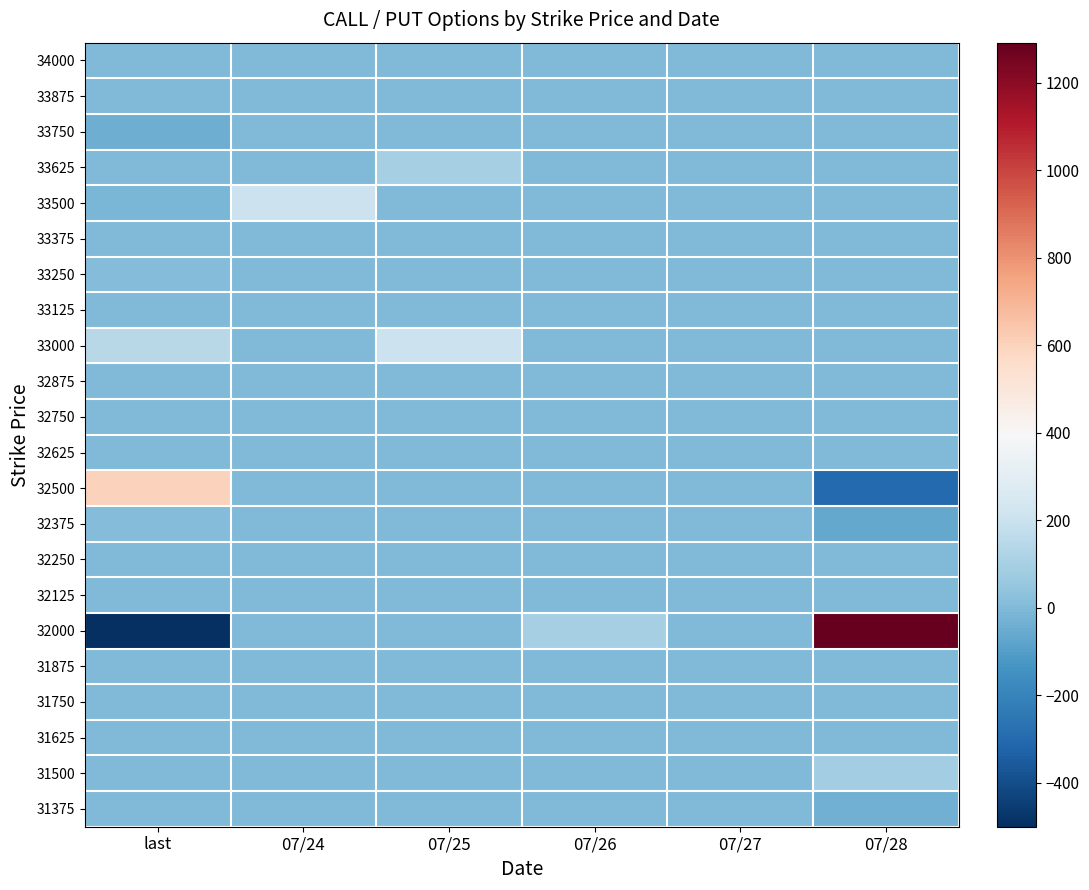

List the series in order of their peak value, highest first.

32000, 32500, 33500, 33000, 33625, 31500, 32375, 33250, 34000, 33875, 33750, 33375, 33125, 32875, 32750, 32625, 32250, 32125, 31875, 31750, 31625, 31375